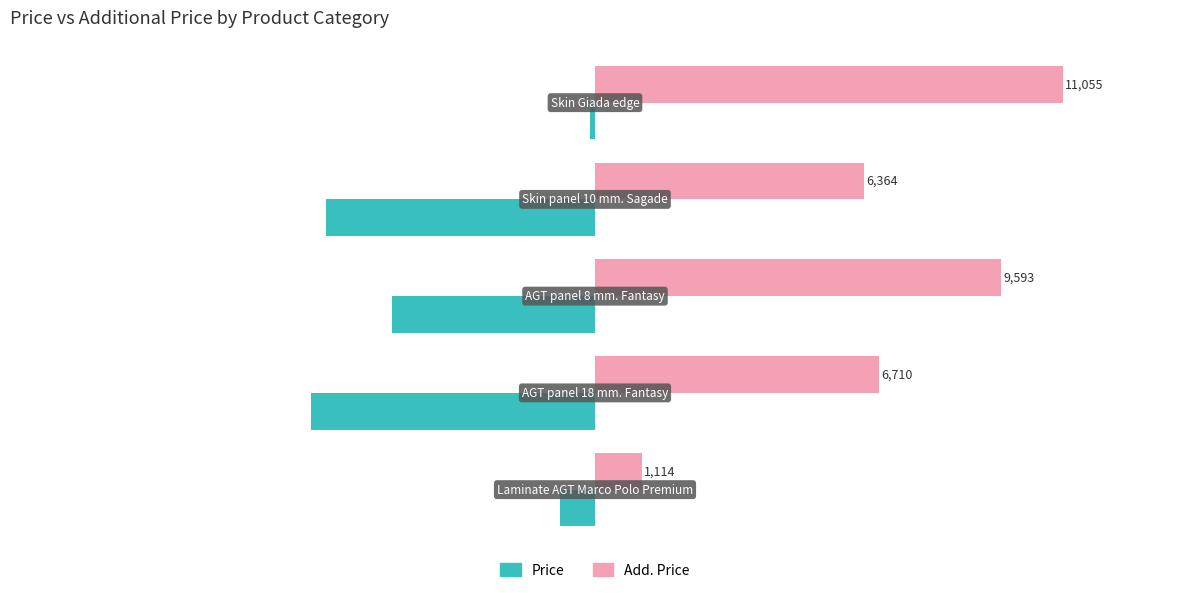

Which series has the largest range (max minus min)?

Add. Price